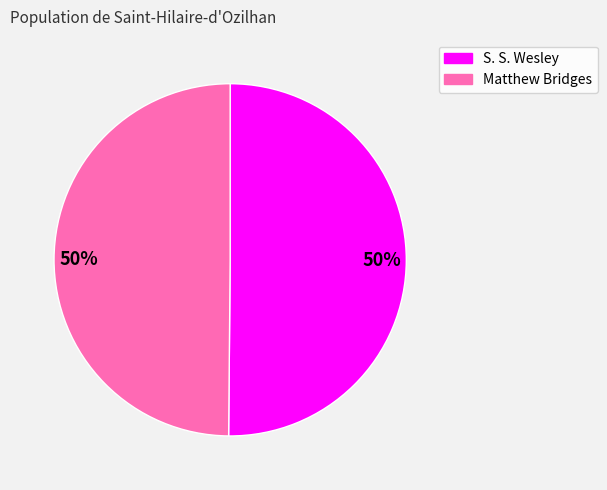

To the nearest percent, what portion does Matthew Bridges represent?

50%